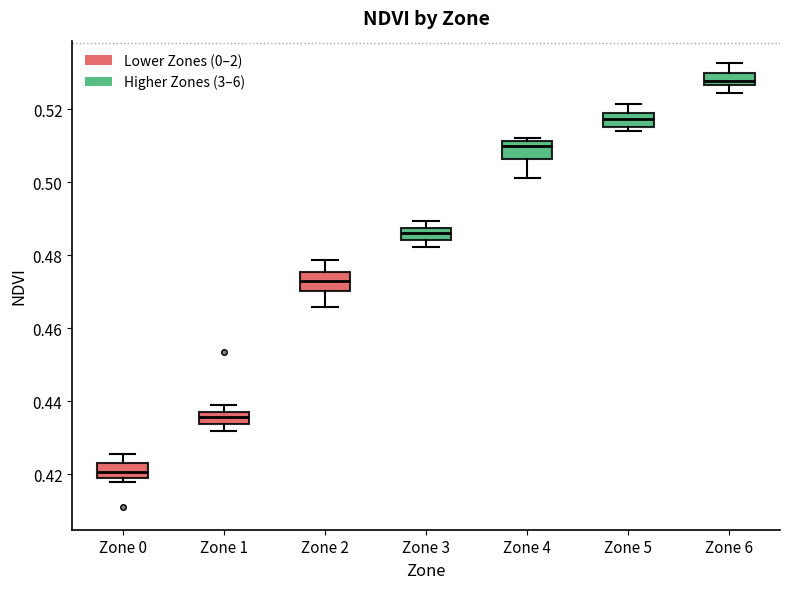

Reading left to right, transcribe this box plot: for each box, give where its median line is, the range the box spans, and where its two whiskers end, as read against the y-axis. The values are not printed on the chart, so give them approximately, as read against the axis.

Zone 0: median 0.420 (inside the box), box 0.420 to 0.424, whiskers 0.418 to 0.426
Zone 1: median 0.436, box 0.434 to 0.438, whiskers 0.432 to 0.438 (above the box's upper edge)
Zone 2: median 0.472, box 0.470 to 0.476, whiskers 0.466 to 0.478
Zone 3: median 0.486, box 0.484 to 0.488, whiskers 0.482 to 0.490
Zone 4: median 0.510, box 0.506 to 0.512, whiskers 0.502 to 0.512
Zone 5: median 0.518 (inside the box), box 0.516 to 0.518, whiskers 0.514 to 0.522
Zone 6: median 0.528, box 0.526 to 0.530, whiskers 0.524 to 0.532